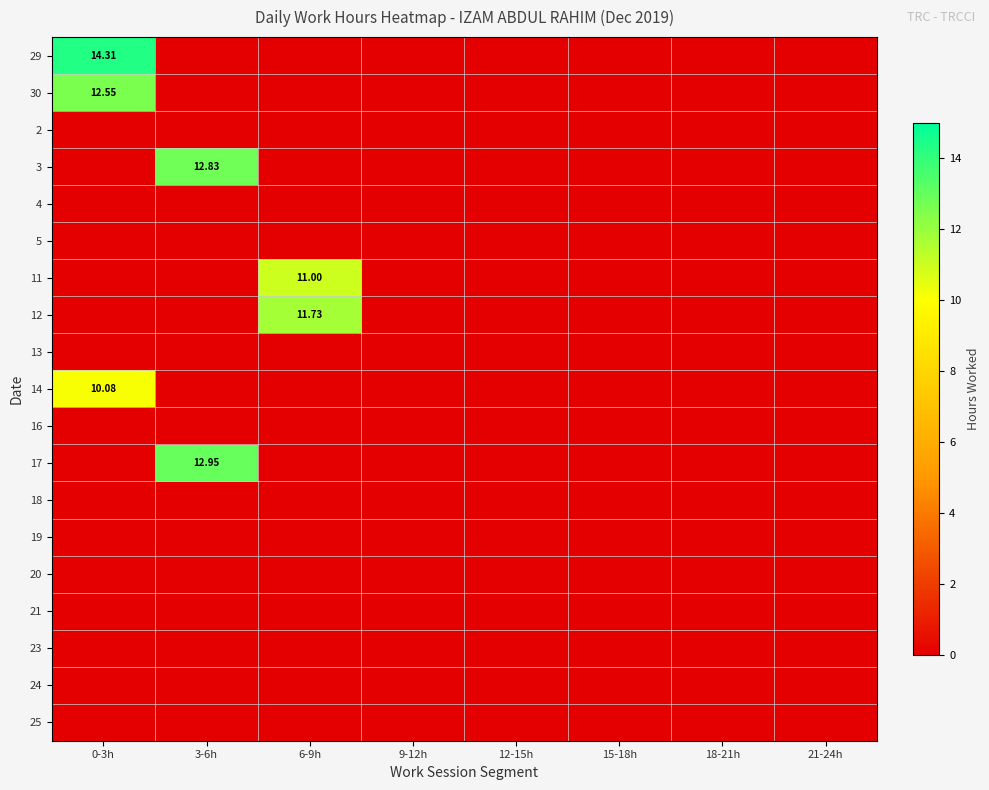

Is the value of 13 at 18-21h greater than the value of 17 at 18-21h?

No